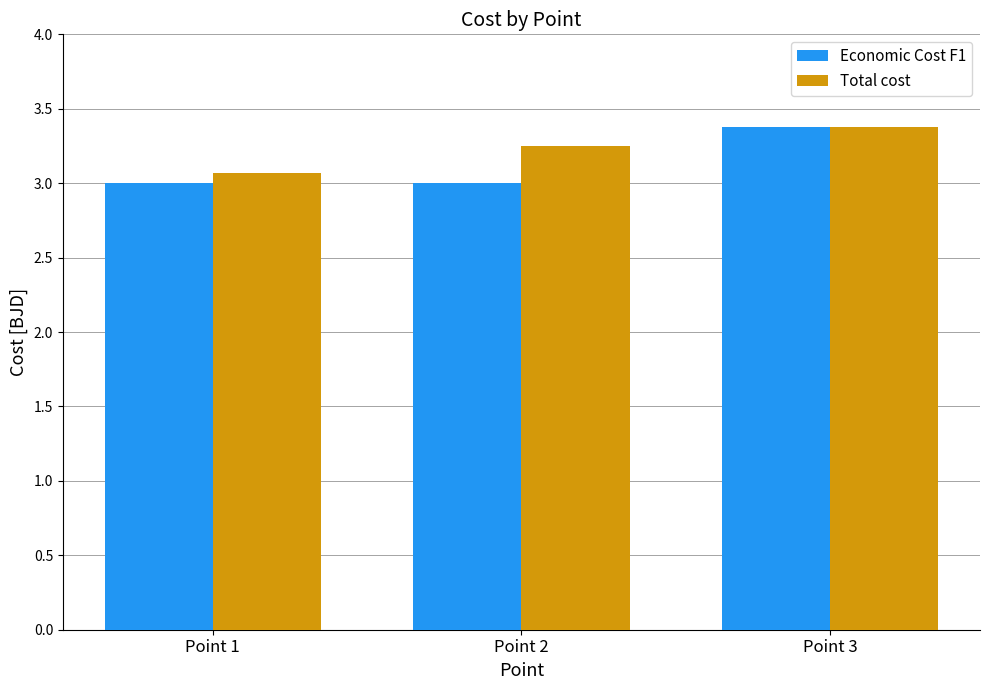

Which series has the widest spread of values?

Economic Cost F1